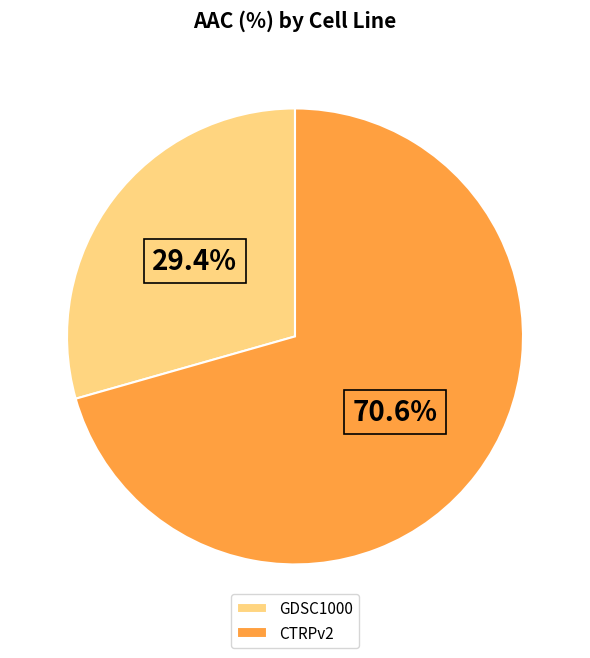

Between CTRPv2 and GDSC1000, which is larger?

CTRPv2